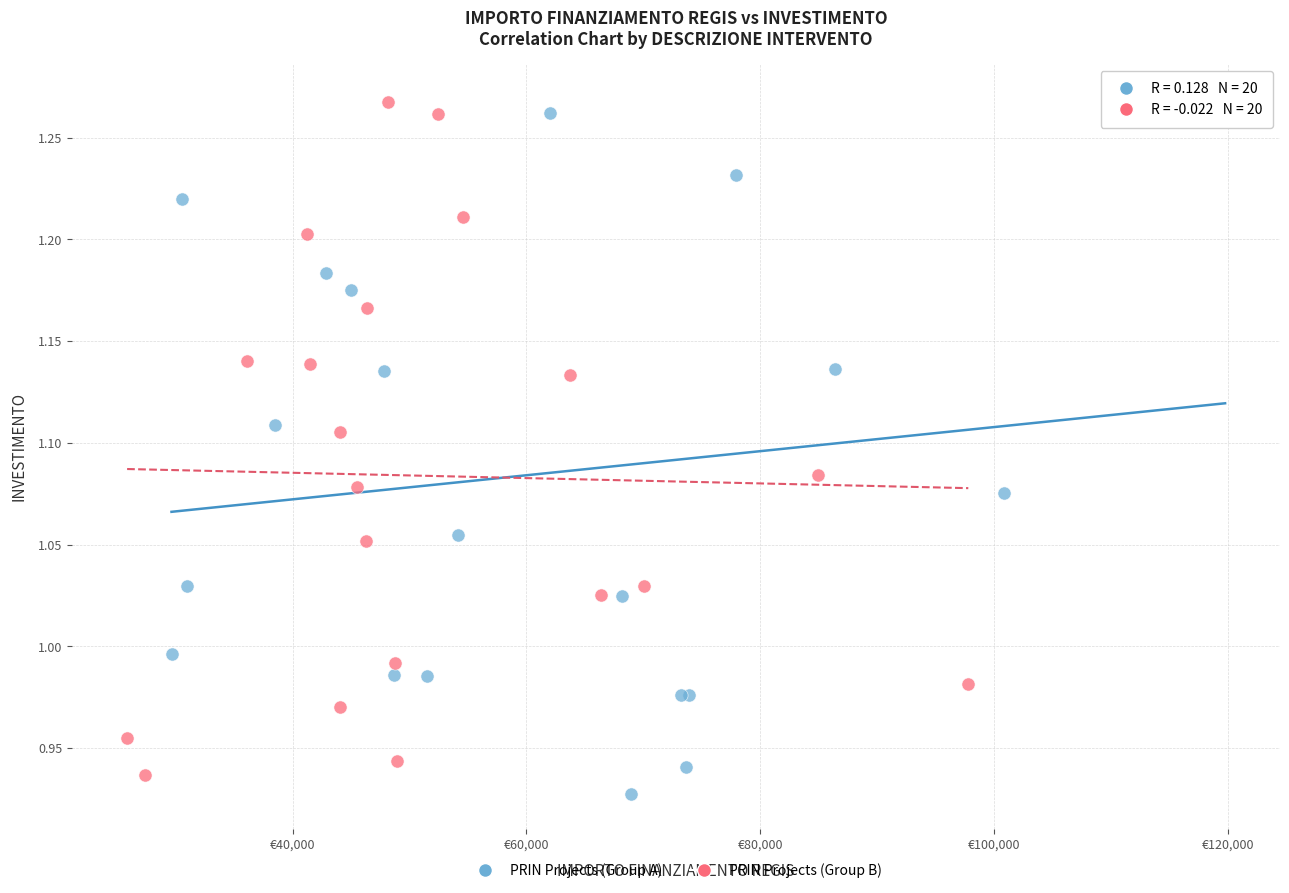

Which series has the widest spread of Y values?

PRIN Projects (Group A)